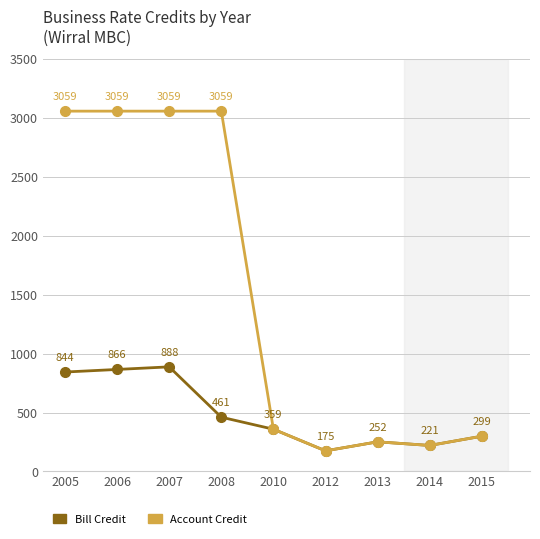

At which category does Bill Credit reach its first local valley?

2012